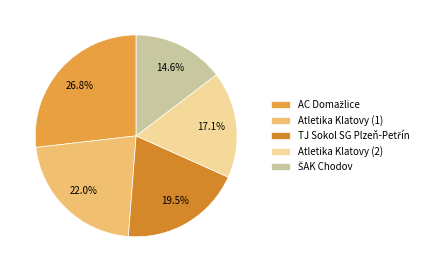

To the nearest percent, what percentage of the pie is TJ Sokol SG Plzeň-Petřín?

20%